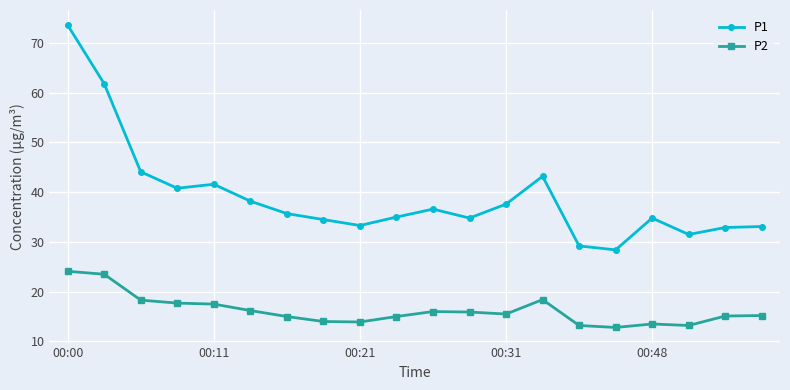

Which series has the largest range (max minus min)?

P1